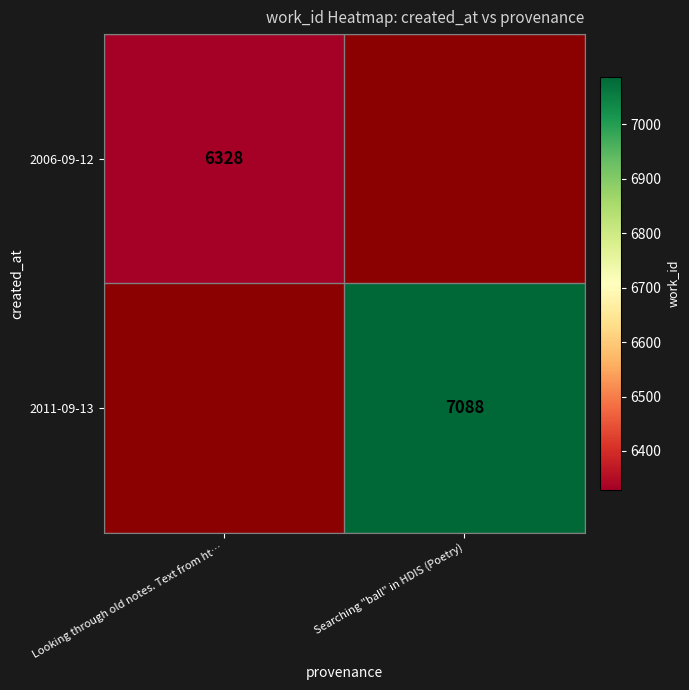

How many categories are shown in the chart?

2